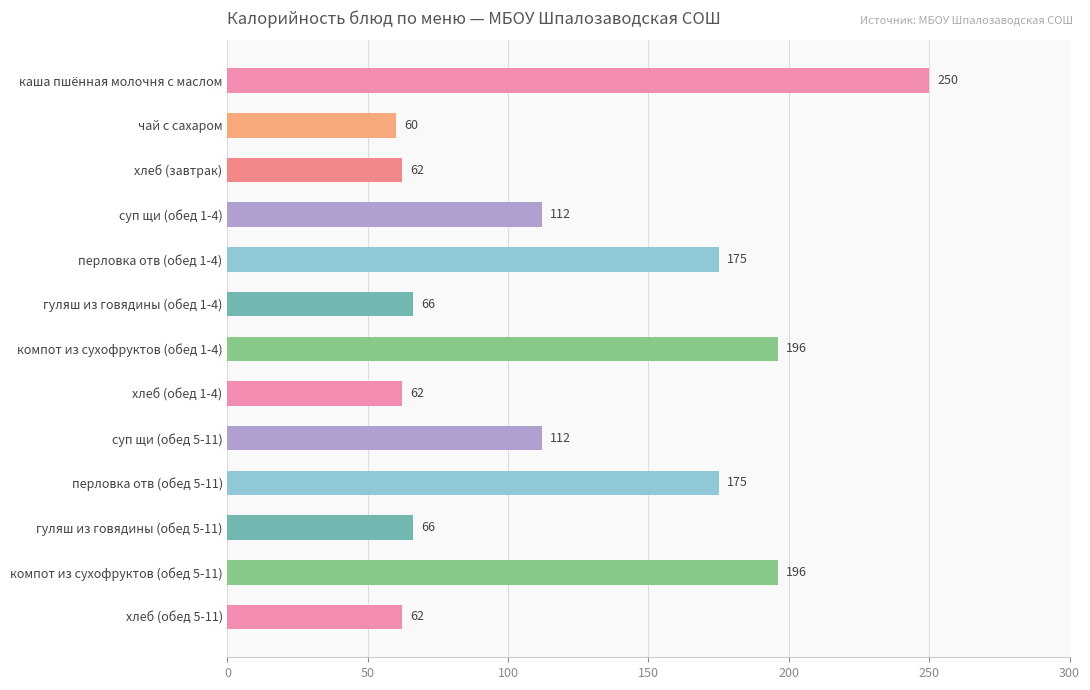

The chart shows a value of 71 at перловка отв (обед 1-4). True or false?

False